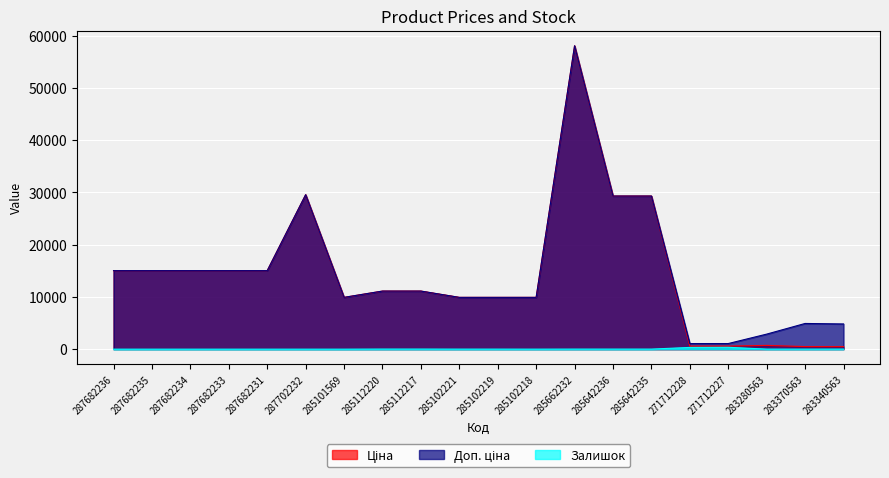

Between 287682233 and 287682236, which is larger?

287682233